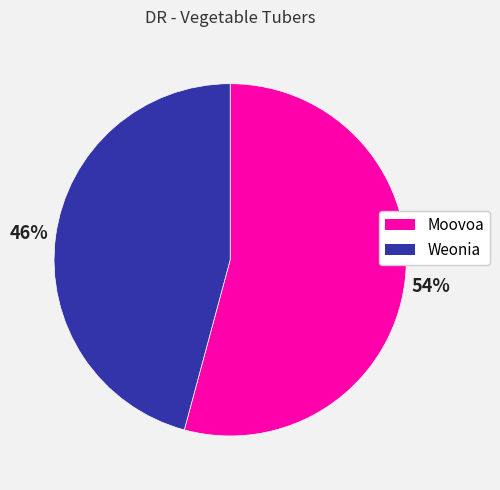

True or false: Weonia accounts for 32% of the total.

False